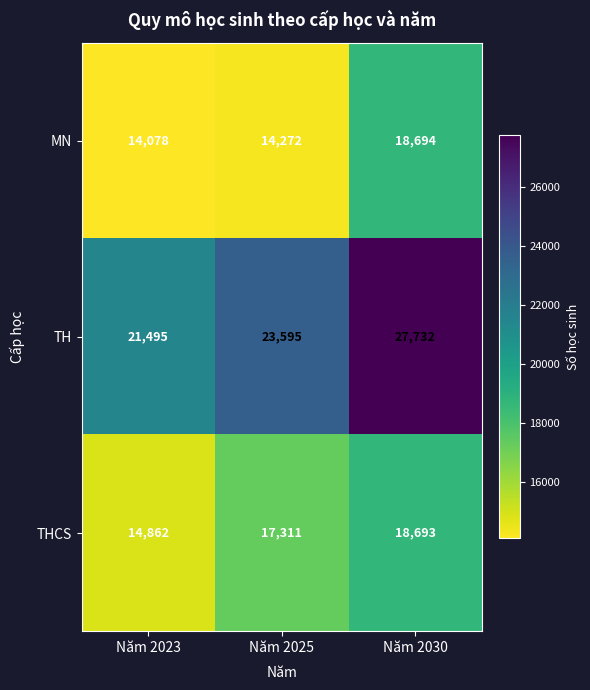

How many distinct data groups are displayed?

3